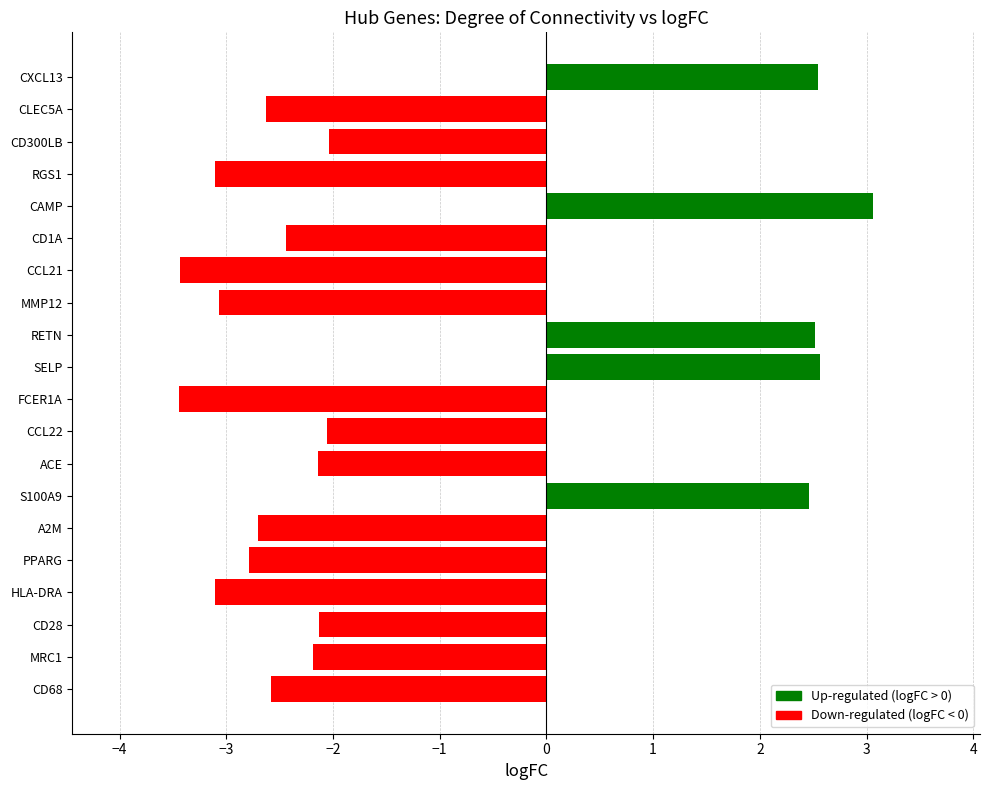

Read the value at CXCL13.

2.5